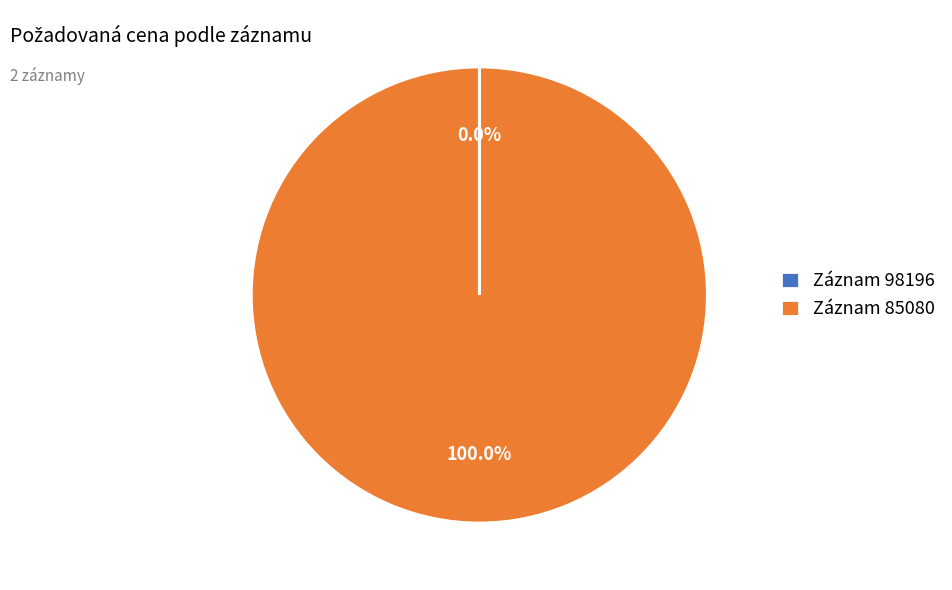

Which category has the biggest portion of the pie?

Záznam 85080